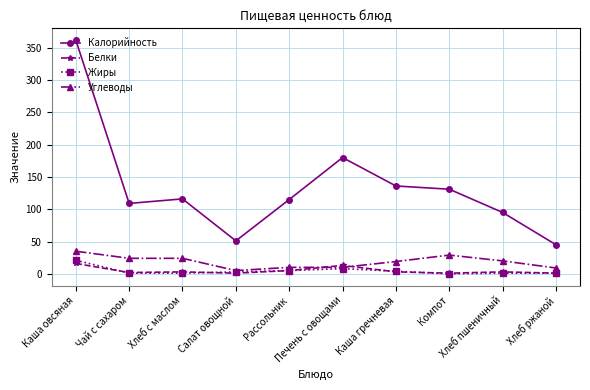

Where is Калорийность nearest to the value 203?

Печень с овощами